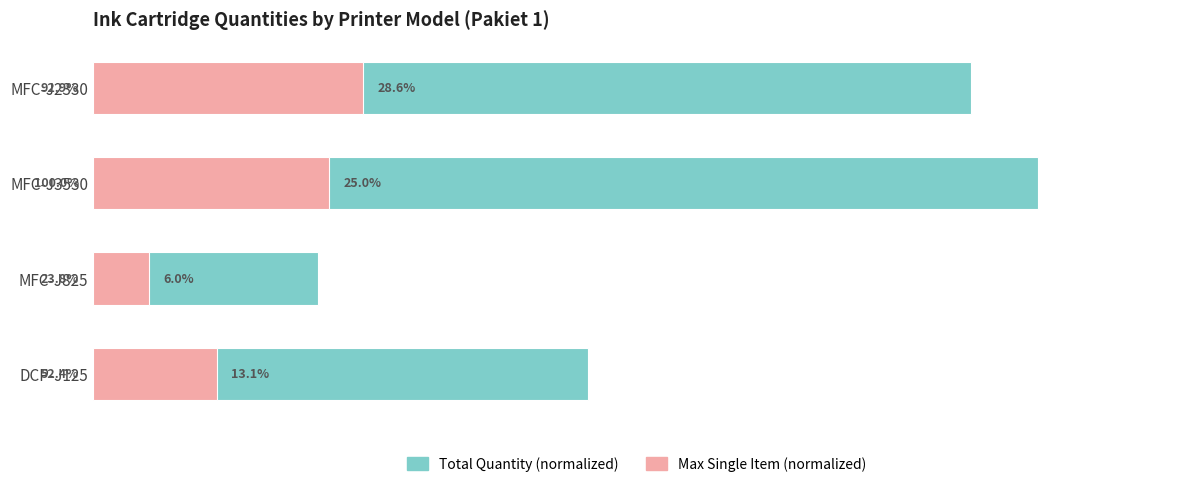

Which has a higher value, MFC-J2330 or MFC-J825?

MFC-J2330